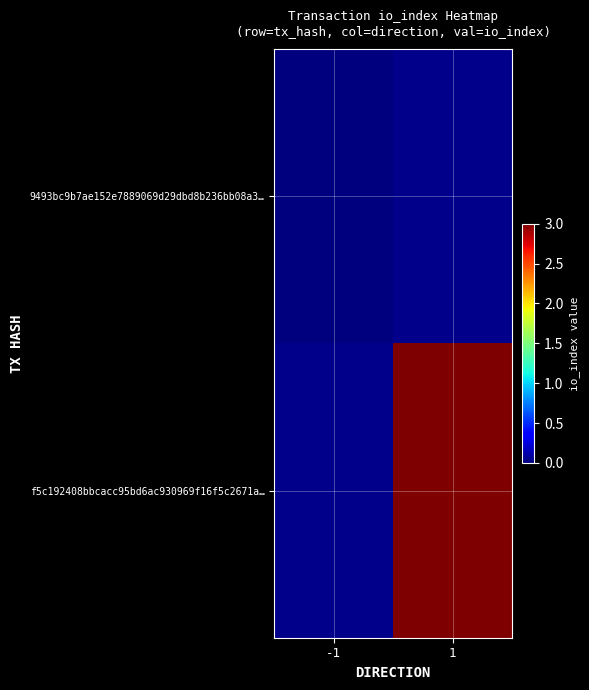

At which category does the chart reach its peak across all series?

1